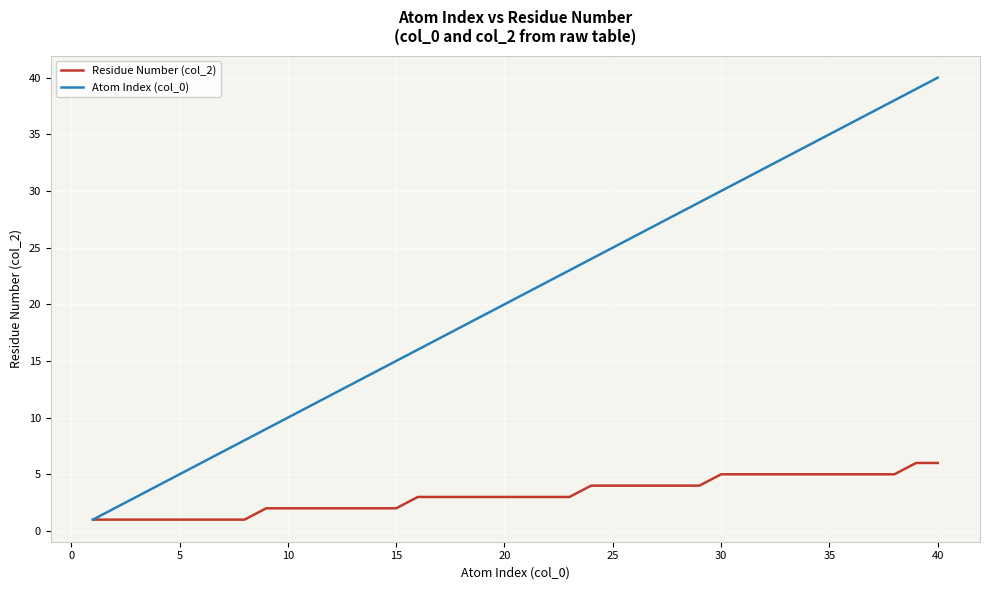

What are all the series names shown in the legend?

Residue Number (col_2), Atom Index (col_0)